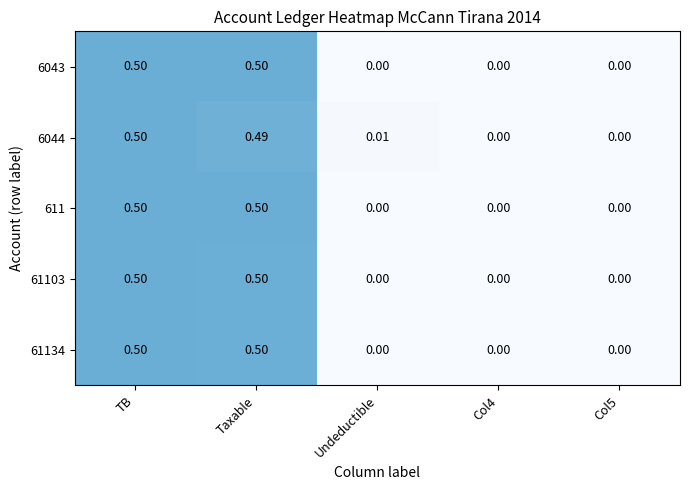

At which category is the sum across all series the highest?

TB